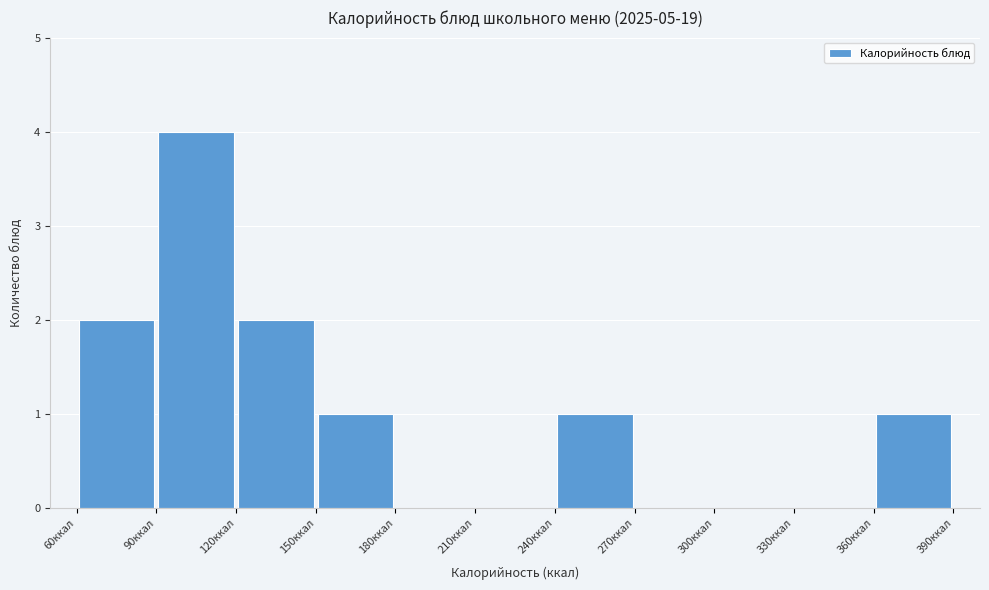

Reading left to right, transcribe this chart: for each bar, give the range it covers on the x-axis and its height. The values are not printed on the chart, so give them approximately, as read against the axis.

60 to 90: 2
90 to 120: 4
120 to 150: 2
150 to 180: 1
180 to 210: 0
210 to 240: 0
240 to 270: 1
270 to 300: 0
300 to 330: 0
330 to 360: 0
360 to 390: 1